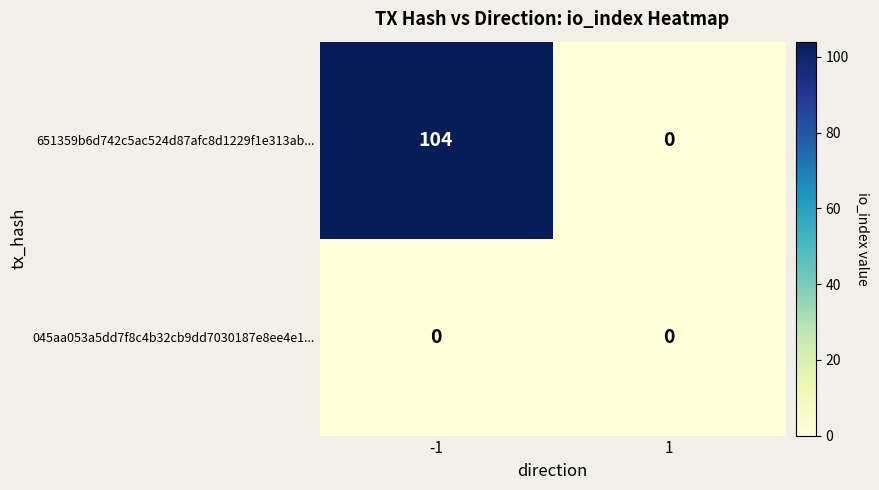

Reading left to right, extract all data points from this chart.

651359b6d742c5ac524d87afc8d1229f1e313ab...: -1=104	1=0
045aa053a5dd7f8c4b32cb9dd7030187e8ee4e1...: -1=0	1=0